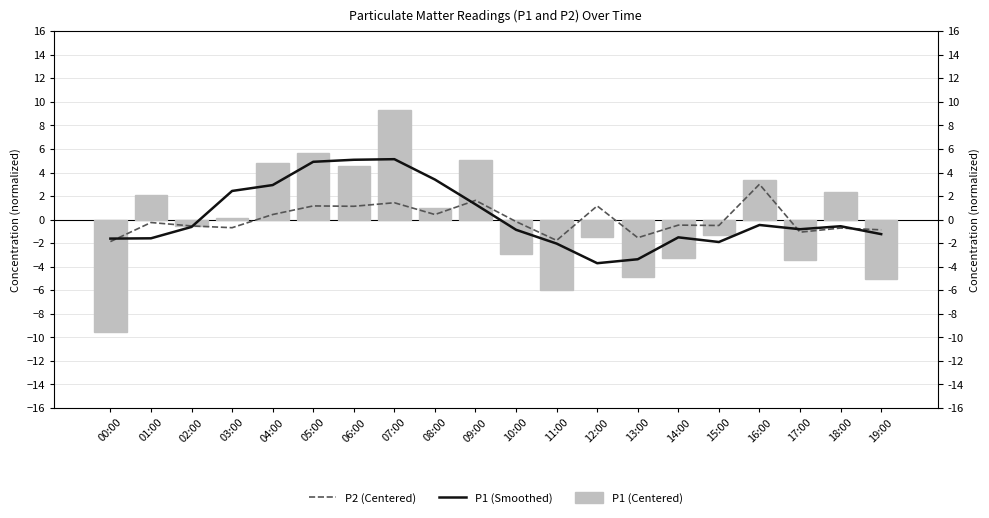

How many values in the P1 (Centered) series exceed 0?

10